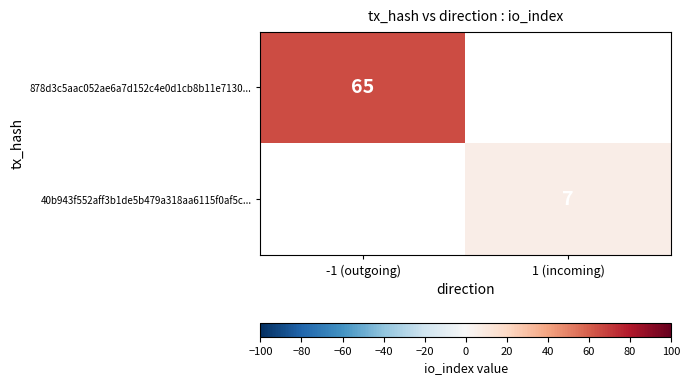

Count the number of data series in this chart.

2